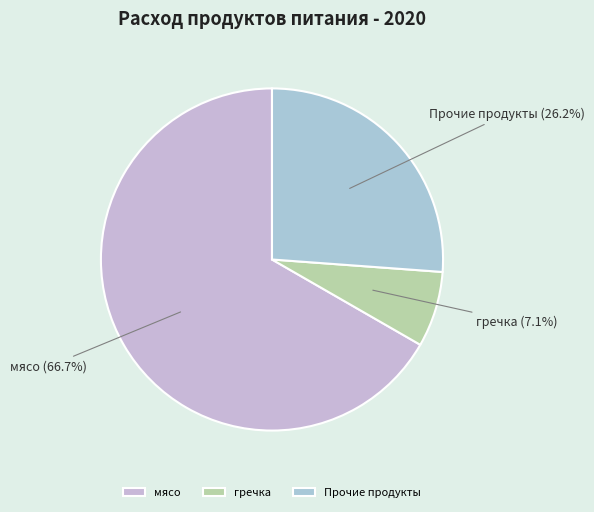

Do Прочие продукты and гречка together represent more than half of the pie?

No